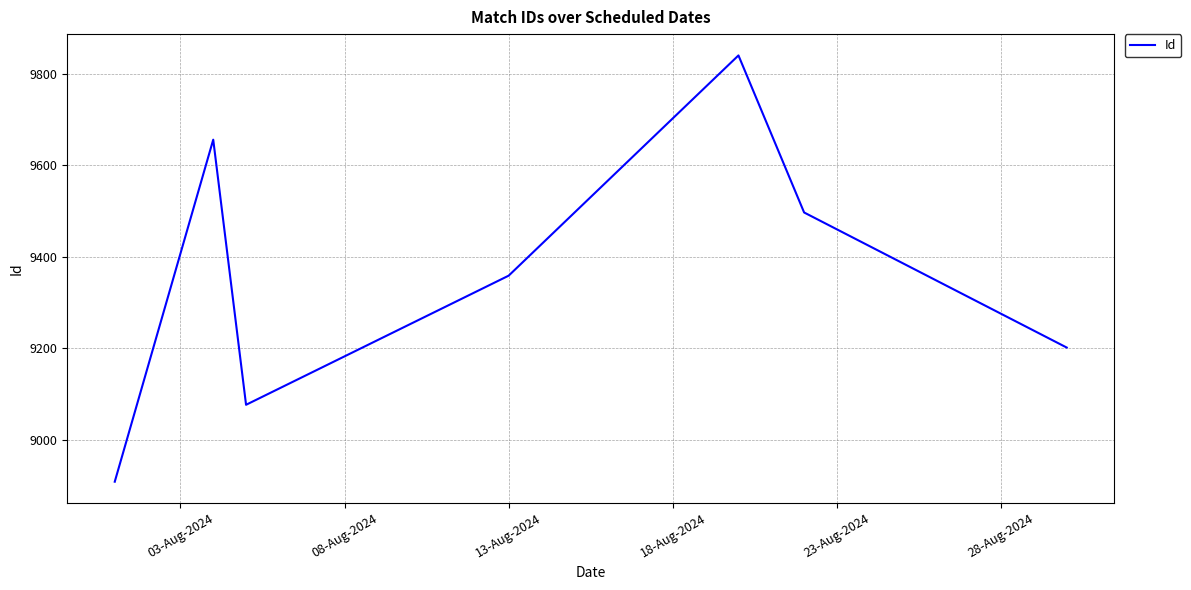

What is the smallest value displayed?

8909